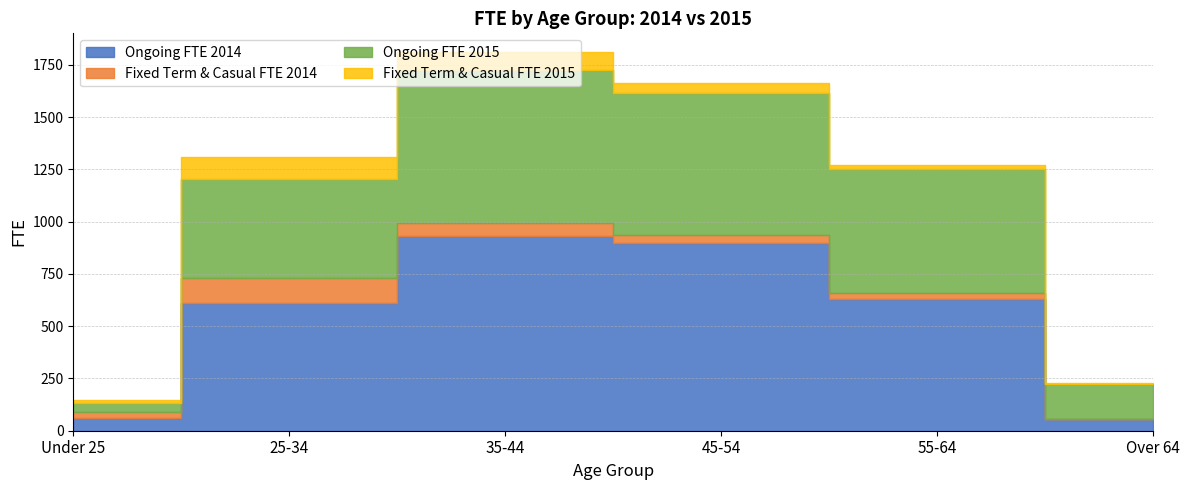

Reading left to right, extract all data points from this chart.

Ongoing FTE 2014: Under 25=61	25-34=612	35-44=932	45-54=900	55-64=629	Over 64=56
Fixed Term & Casual FTE 2014: Under 25=30	25-34=119	35-44=63	45-54=35	55-64=32	Over 64=1
Ongoing FTE 2015: Under 25=41	25-34=475	35-44=732	45-54=680	55-64=590	Over 64=166
Fixed Term & Casual FTE 2015: Under 25=16	25-34=103	35-44=83	45-54=50	55-64=20	Over 64=4